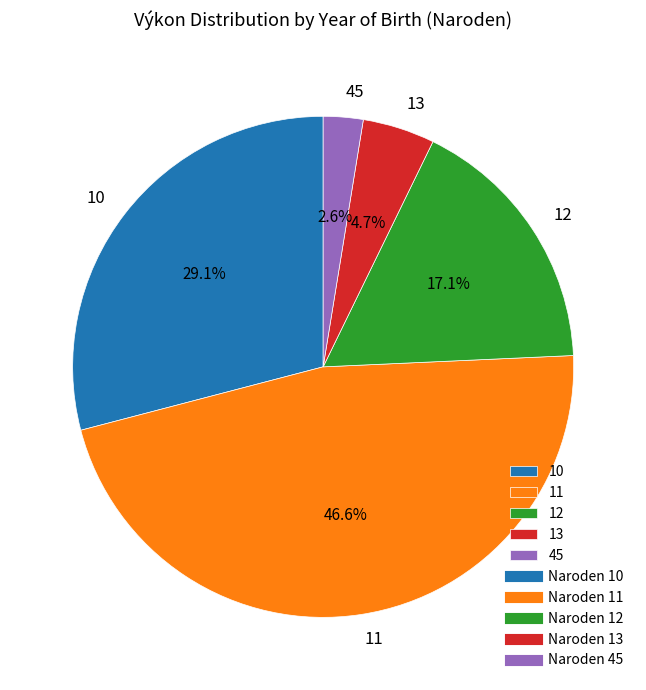

What portion of the pie excludes 13?

95.3%